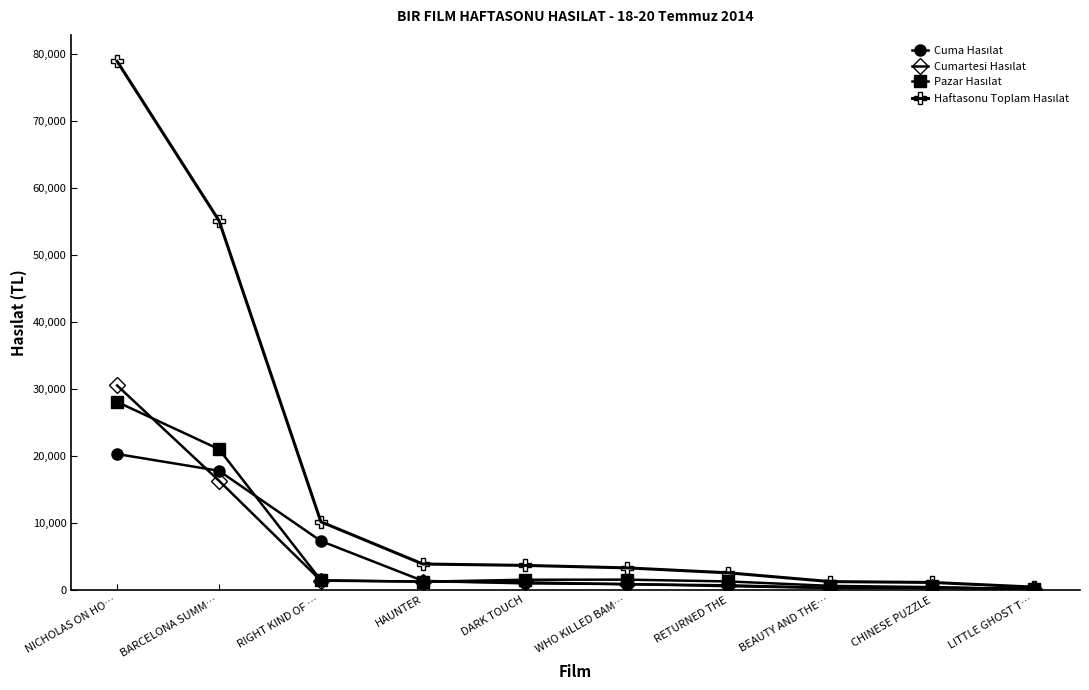

What is the label of the 6th point from the right?

DARK TOUCH